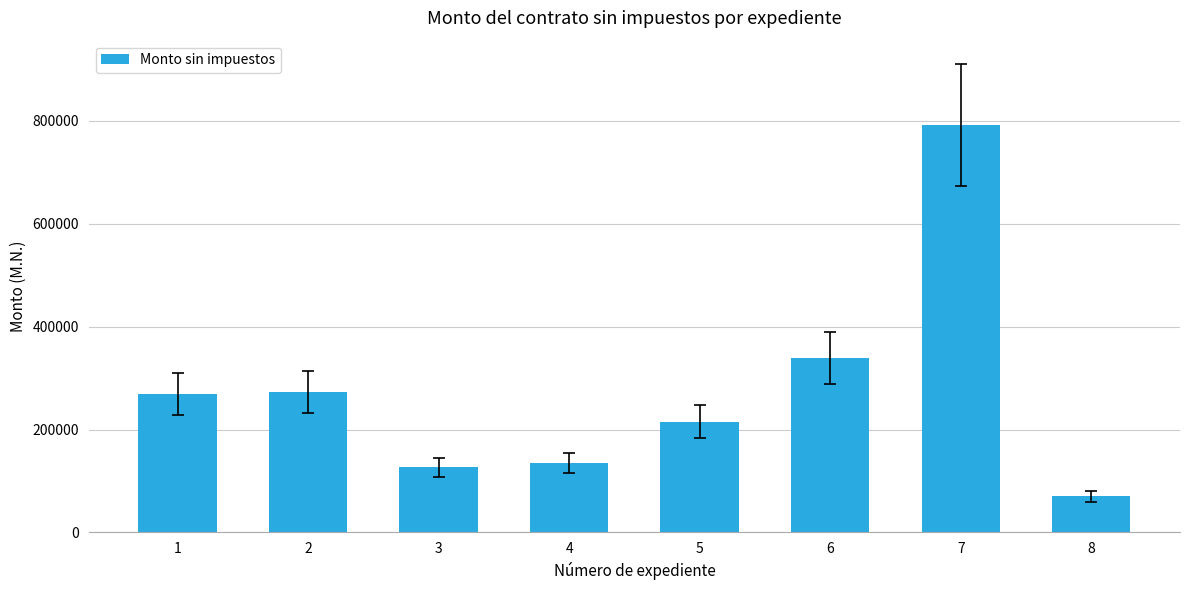

Read the value at 3.

126500.0